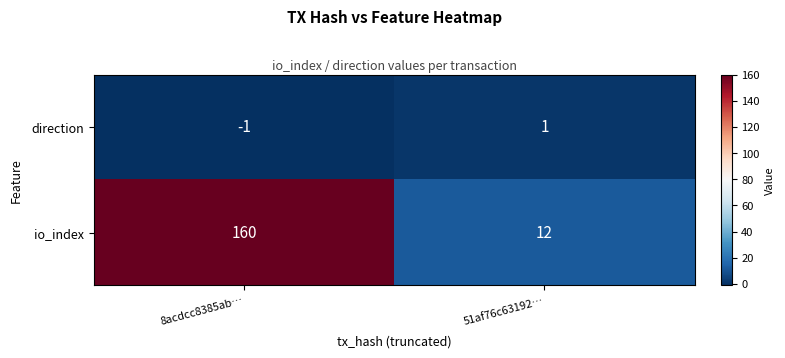

Reading left to right, what are all the values shown in this chart?

direction: -1	1
io_index: 160	12